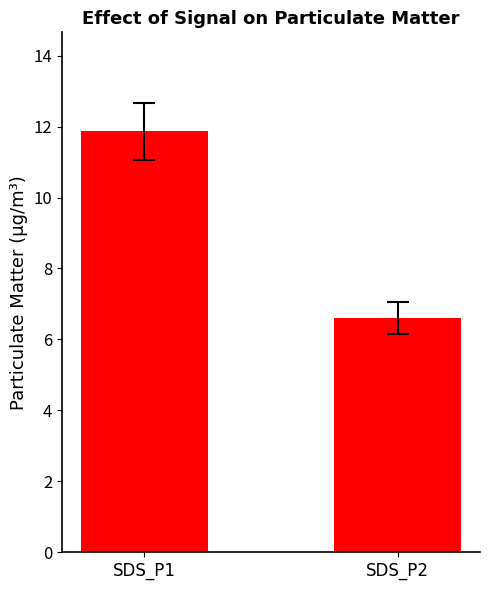

How many bars are there in total?

2